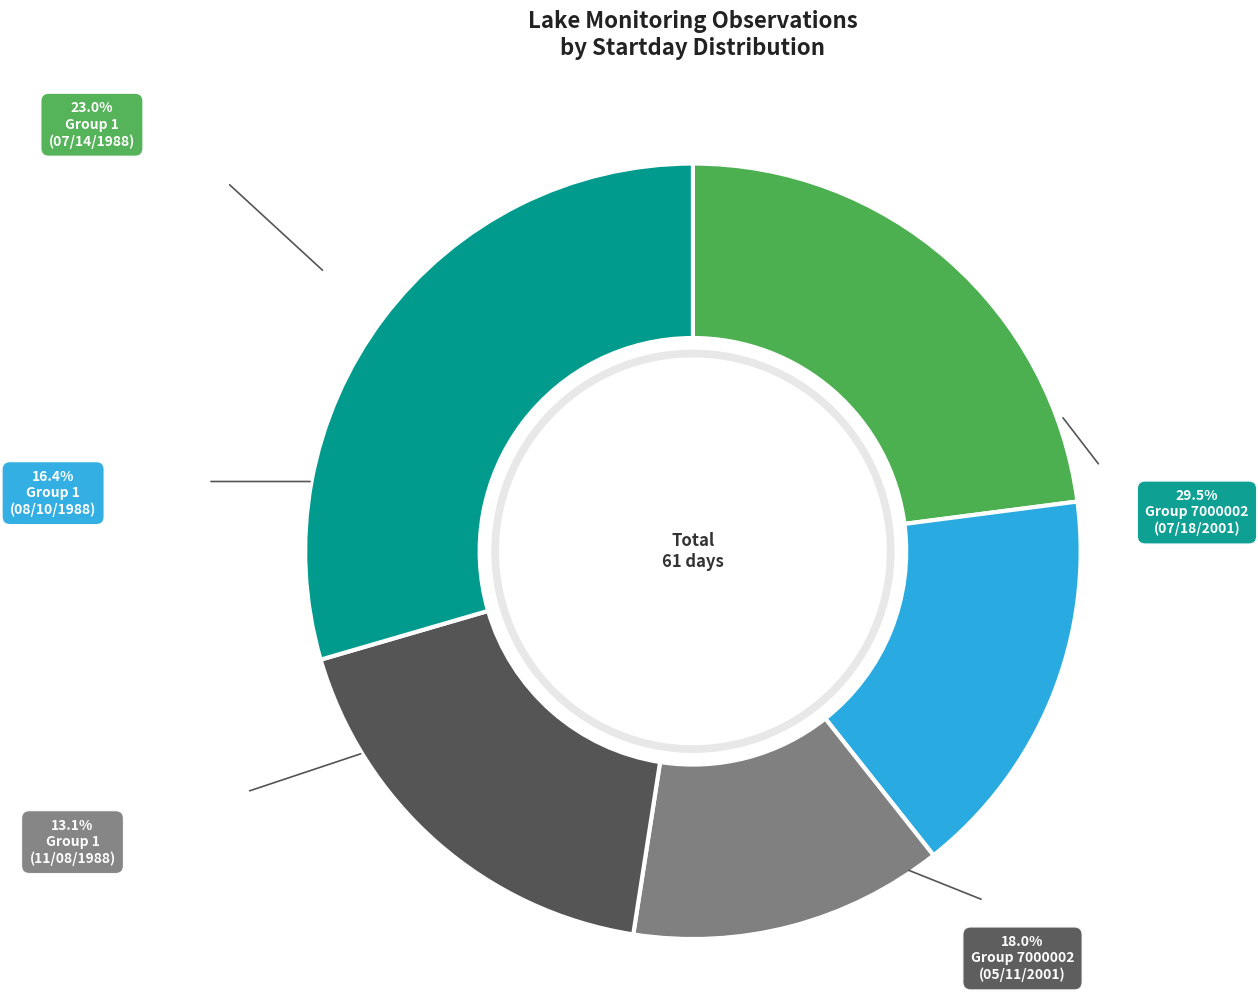

Rank the categories by value from highest to lowest.

Group 7000002 (07/18/2001), Group 1 (07/14/1988), Group 7000002 (05/11/2001), Group 1 (08/10/1988), Group 1 (11/08/1988)